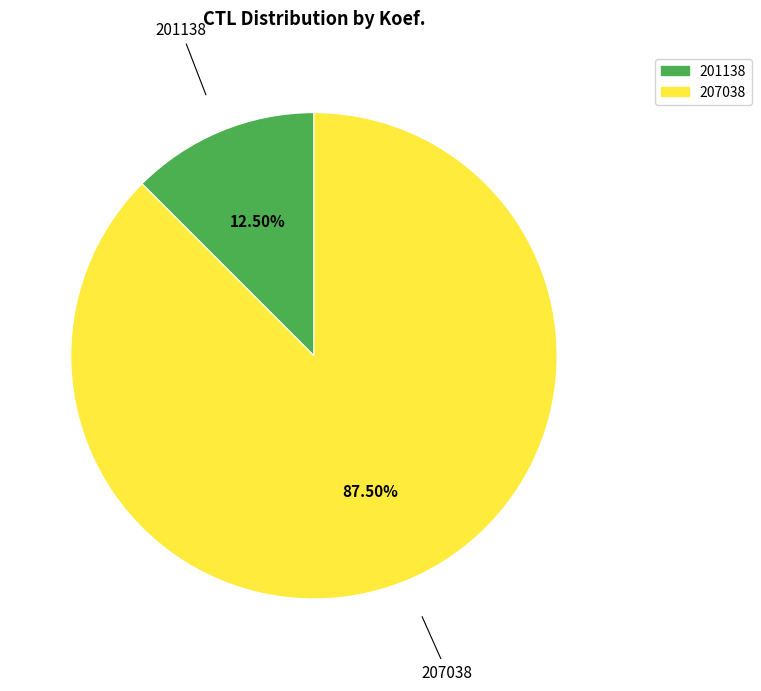

Does 207038 represent more than half of the total?

Yes